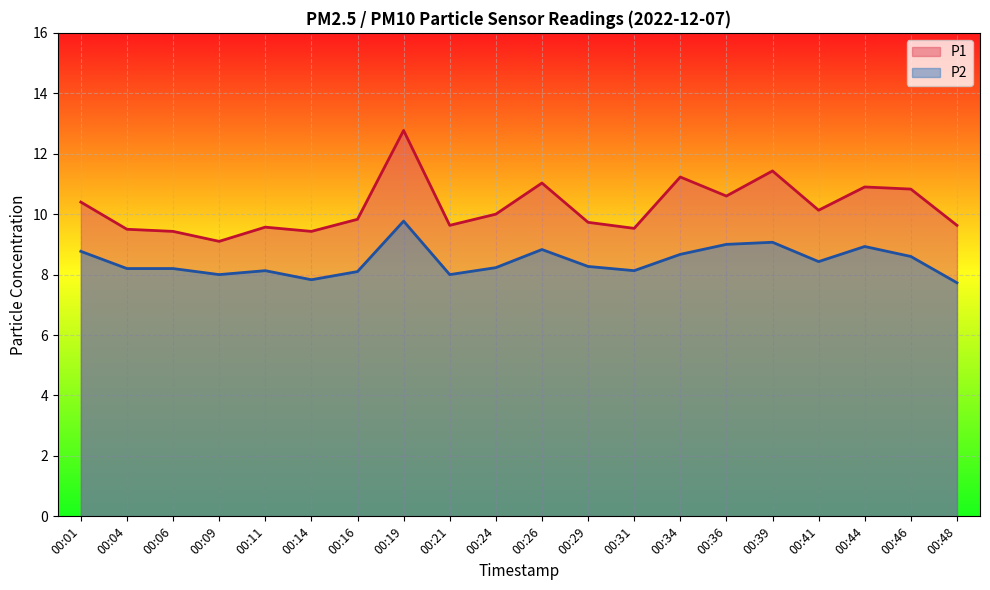

What is the sum of the P2 values at 00:14 and 00:21?

15.8